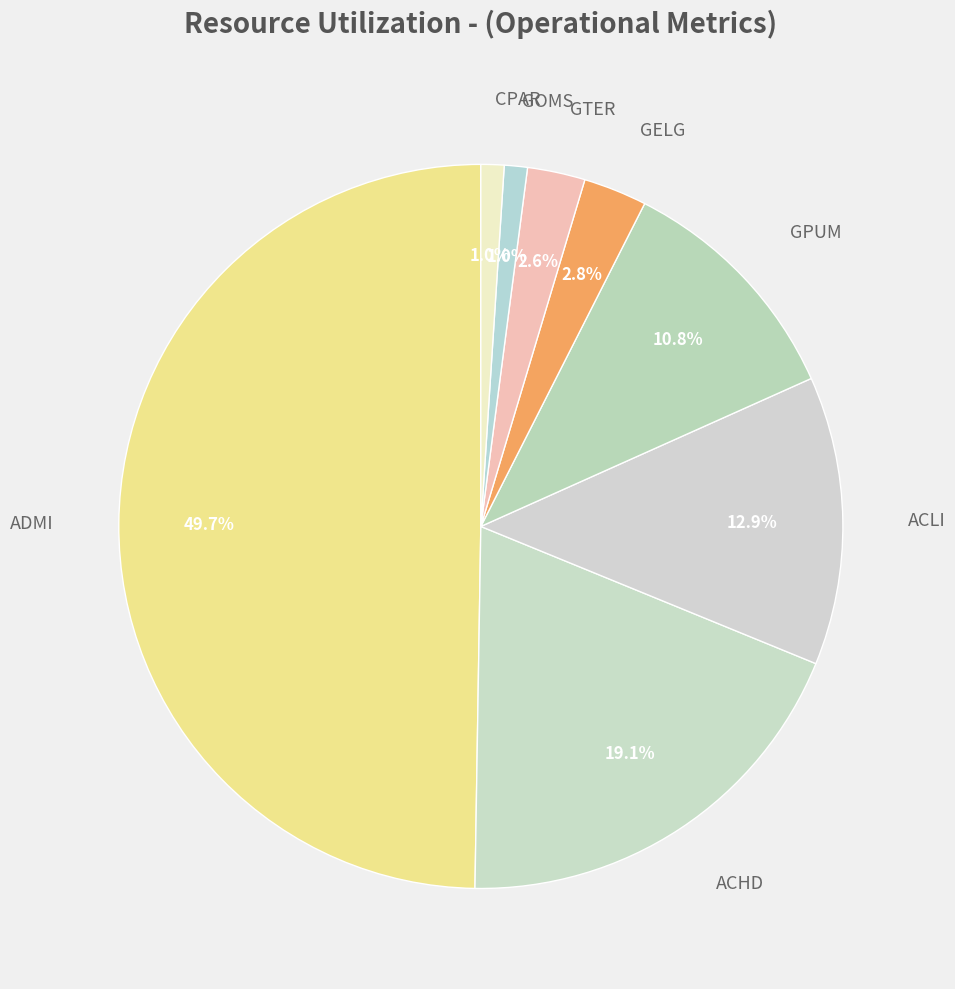

What is the total percentage of GTER and GOMS?

3.6%